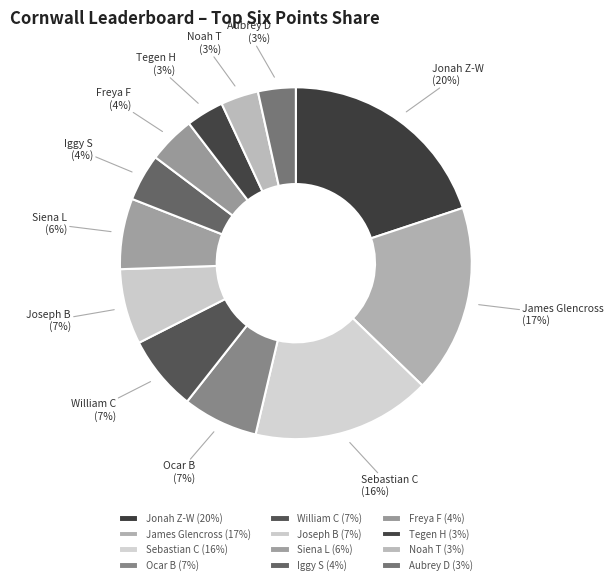

Is the sum of Iggy S (4%) and Aubrey D (3%) greater than half?

No